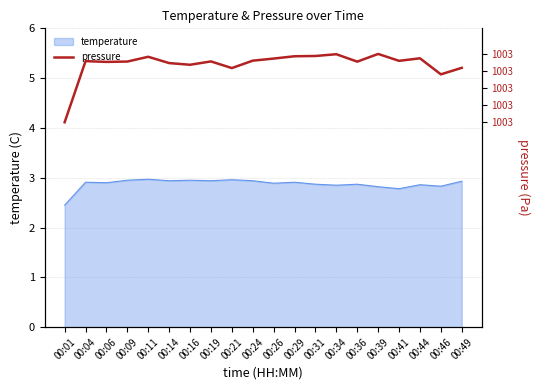

Where is temperature nearest to the value 2?

00:01